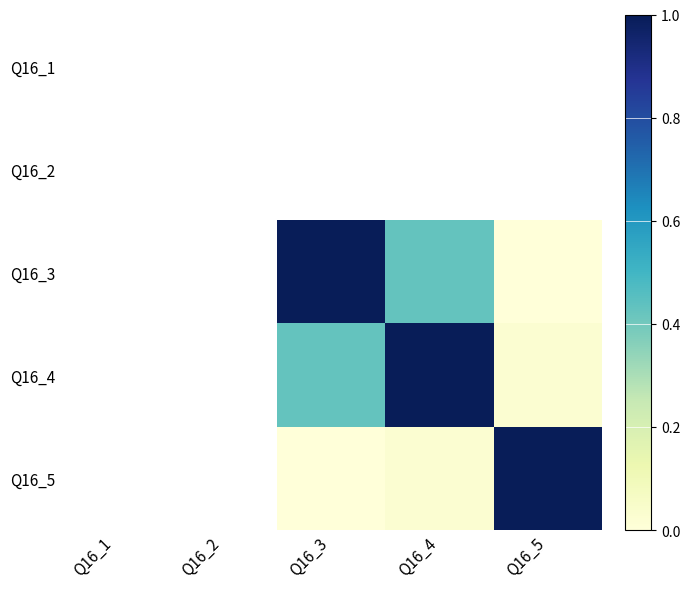

What is the maximum value shown in the chart?

1.0